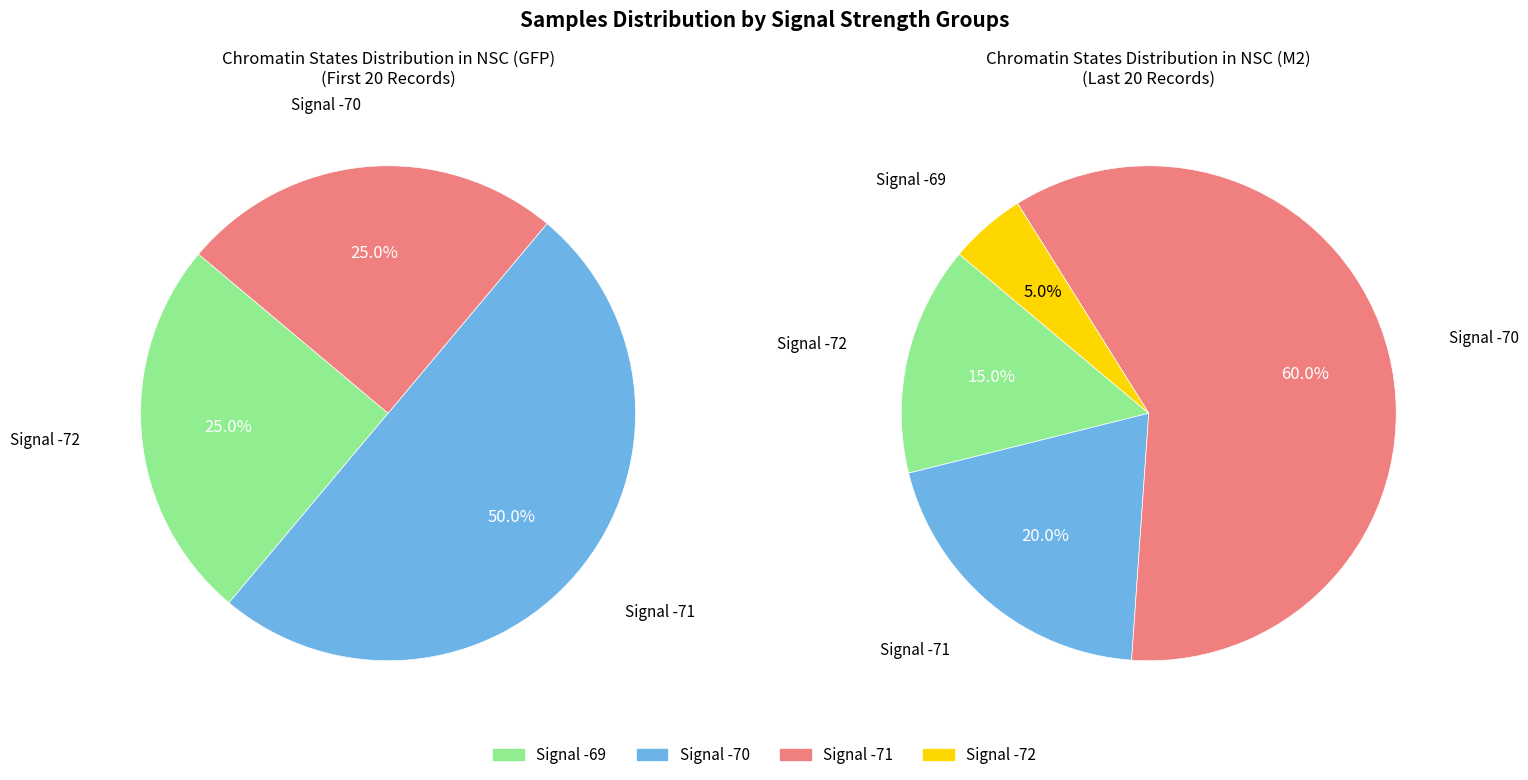

Does 39 represent more than half of the total?

No